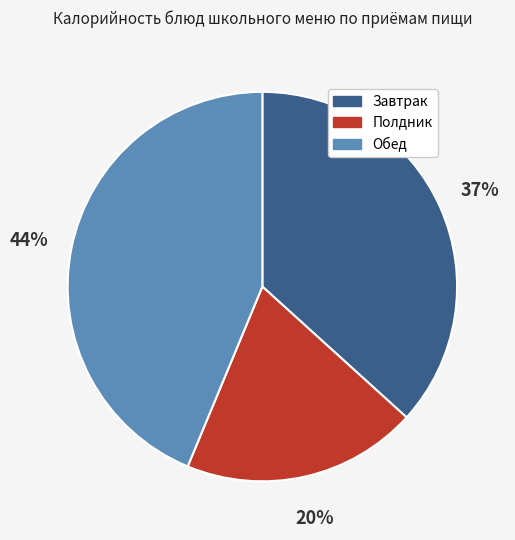

To the nearest percent, what is the difference between the largest and smallest slice percentages?

24%